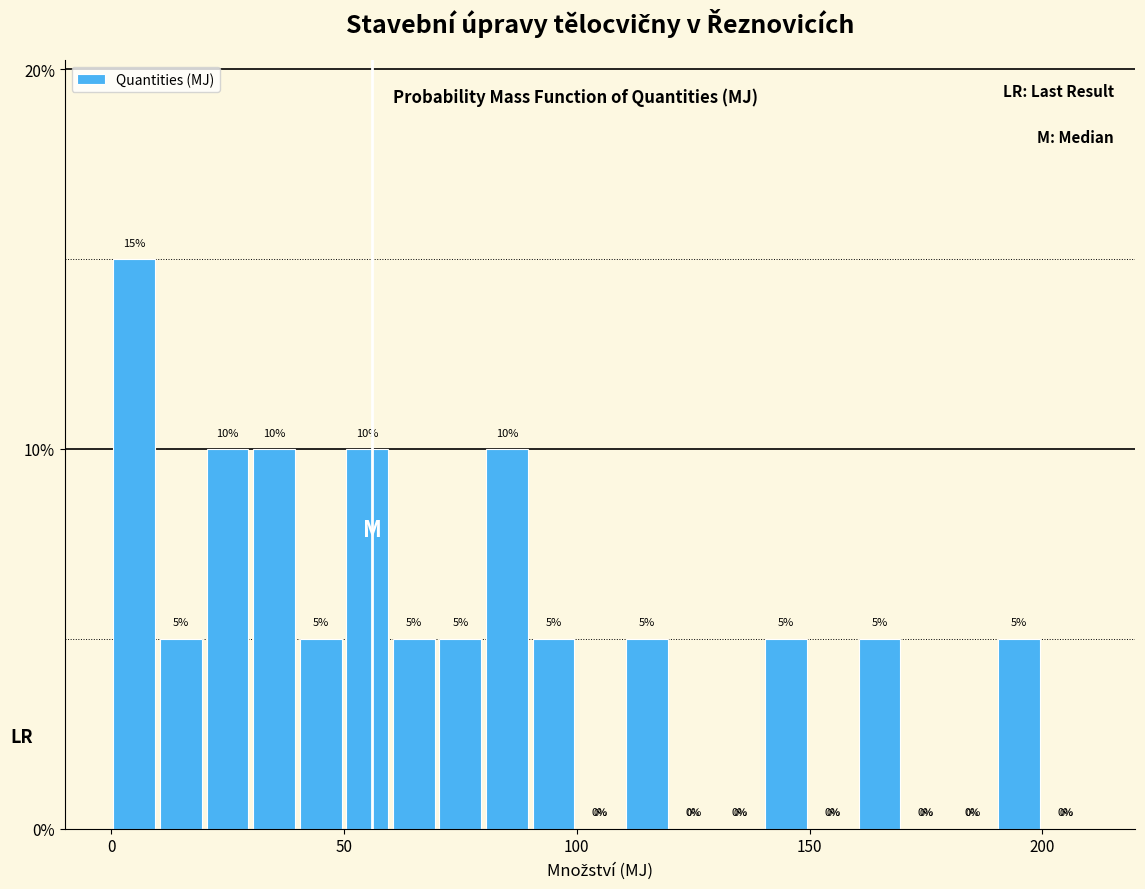

Read against the x-axis, roughly where is the centre of the tallest bar?

5